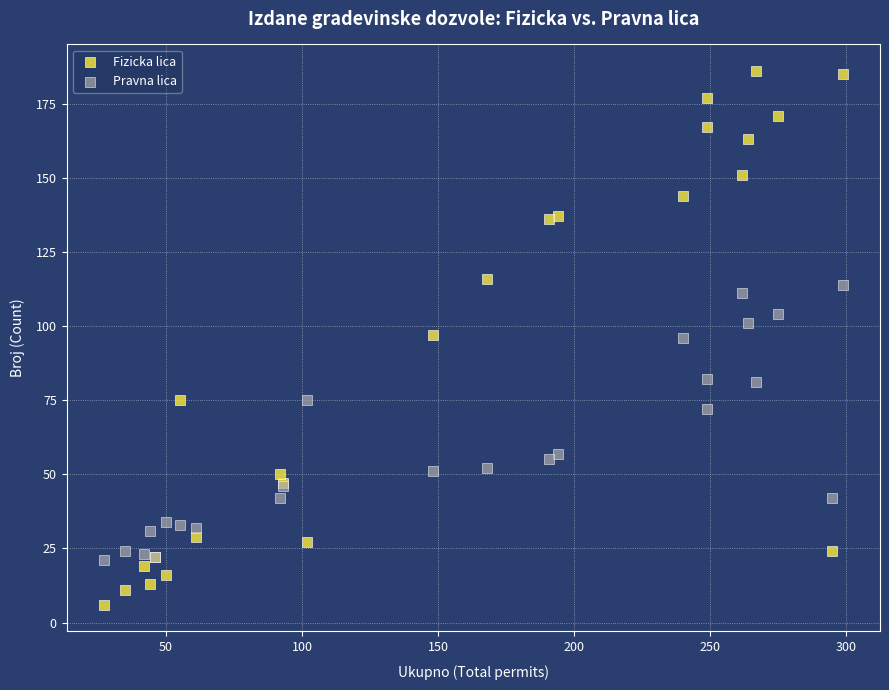

Which series has the widest spread of Y values?

Fizicka lica